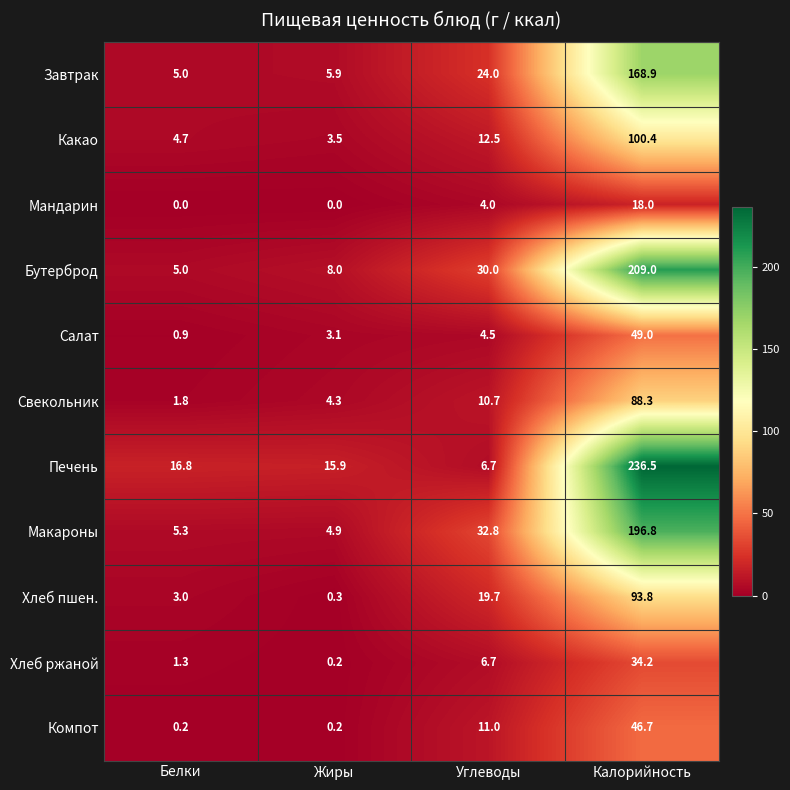

What is the sum of the Печень values at Белки and Калорийность?

253.3